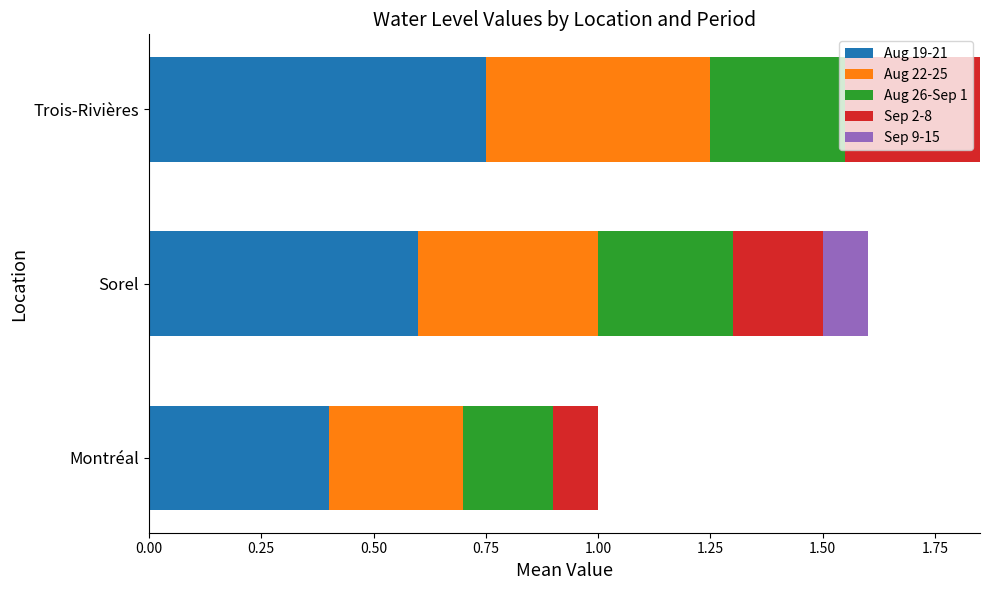

What is the sum of all Aug 19-21 values?

1.8